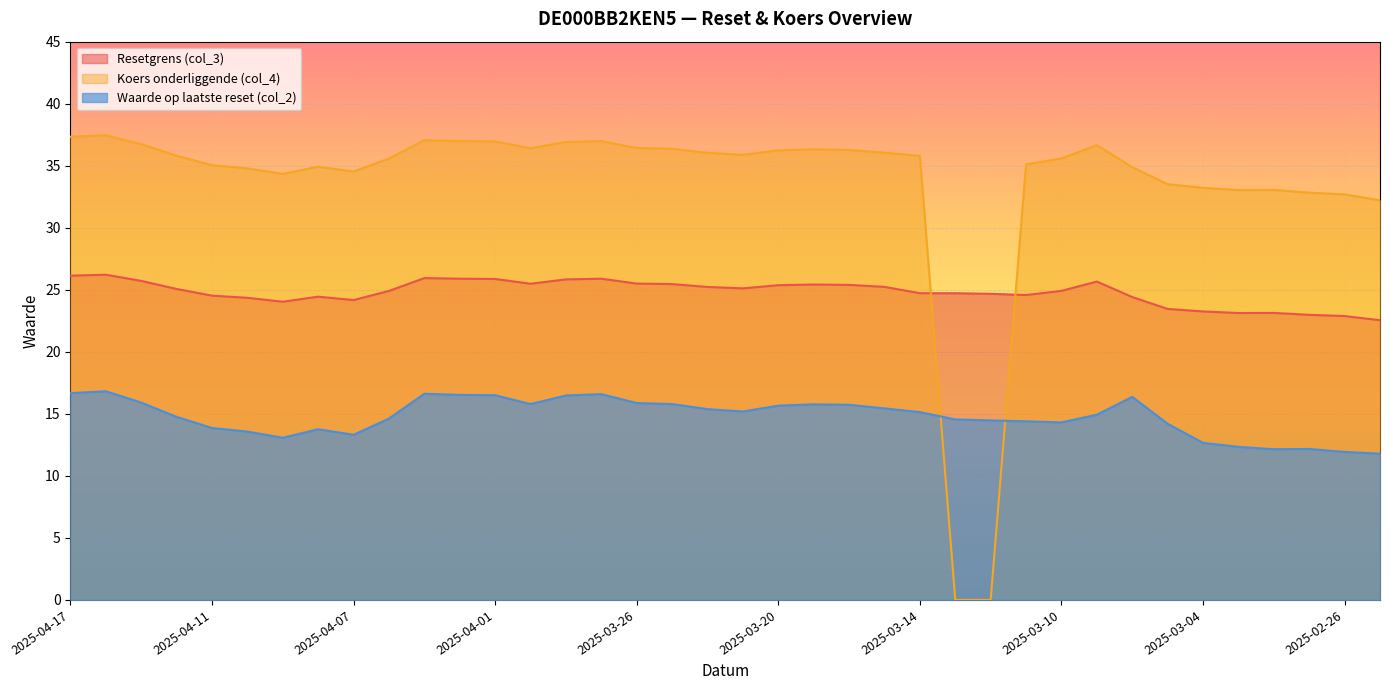

Reading left to right, extract all data points from this chart.

Resetgrens (col_3): 26.1	26.2	25.7	25.1	24.5	24.4	24.0	24.4	24.2	24.9	25.9	25.9	25.9	25.5	25.8	25.9	25.5	25.5	25.2	25.1	25.4	25.4	25.4	25.2	24.7	24.7	24.7	24.6	24.9	25.7	24.4	23.5	23.3	23.1	23.1	23.0	22.9	22.5
Koers onderliggende (col_4): 37.3	37.5	36.7	35.8	35.0	34.8	34.3	34.9	34.5	35.6	37.1	37.0	37.0	36.4	36.9	37.0	36.4	36.4	36.0	35.9	36.2	36.3	36.3	36.0	35.8	0.0	0.0	35.1	35.6	36.7	34.9	33.5	33.2	33.0	33.0	32.8	32.7	32.2
Waarde op laatste reset (col_2): 16.7	16.8	15.9	14.8	13.9	13.6	13.1	13.8	13.3	14.6	16.6	16.5	16.5	15.8	16.5	16.6	15.9	15.8	15.4	15.2	15.7	15.8	15.7	15.4	15.1	14.6	14.5	14.4	14.3	14.9	16.4	14.2	12.7	12.3	12.2	12.2	11.9	11.8